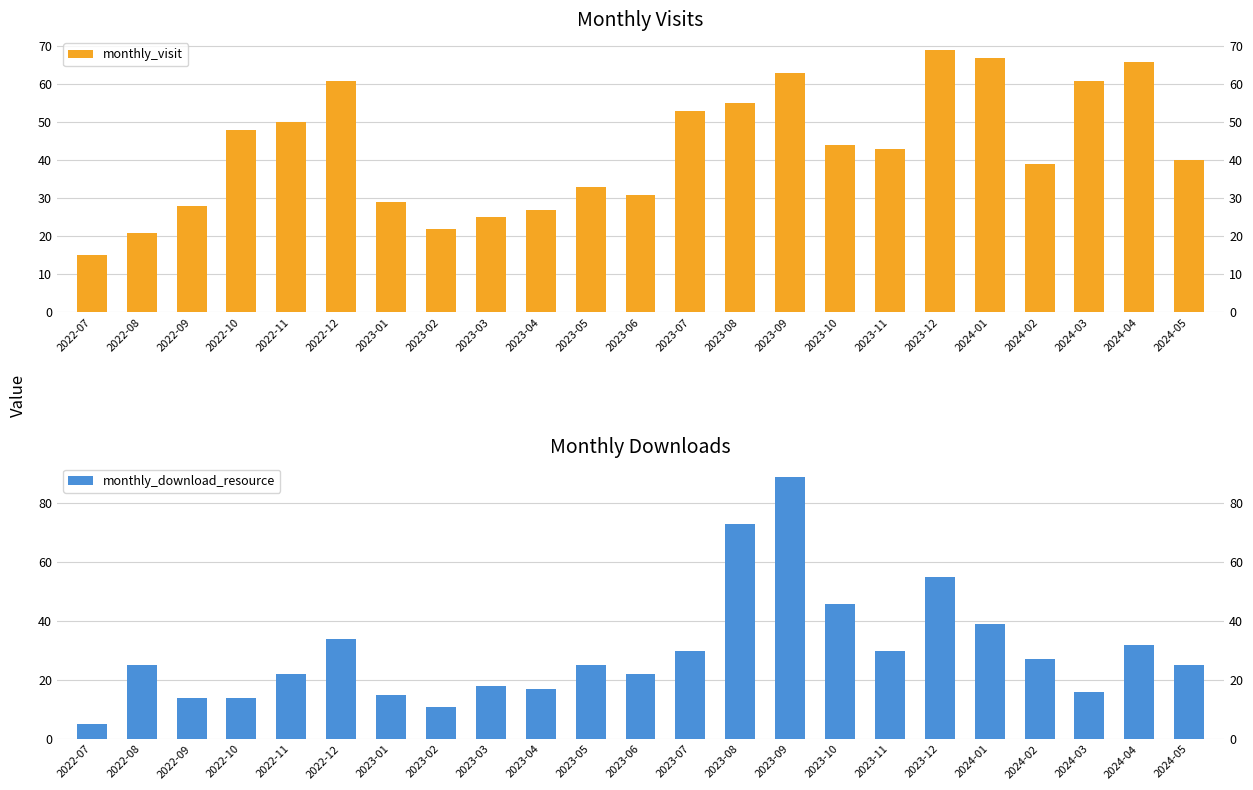

Rank the series by their average value, from lowest to highest.

monthly_download_resource, monthly_visit